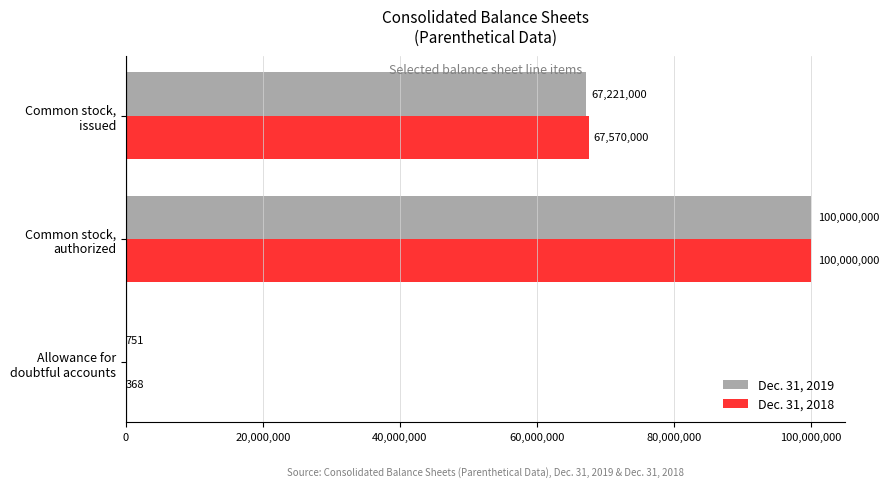

Which series has the largest total across all categories?

Dec. 31, 2018